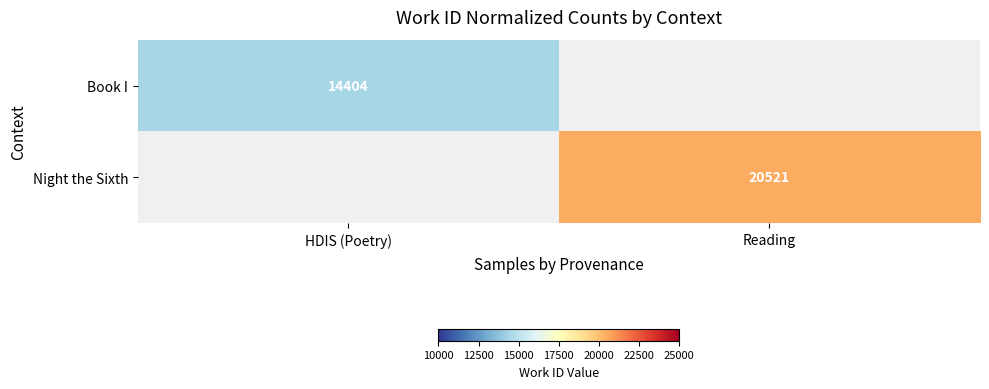

Is it true that Night the Sixth equals 36431 at Reading?

False